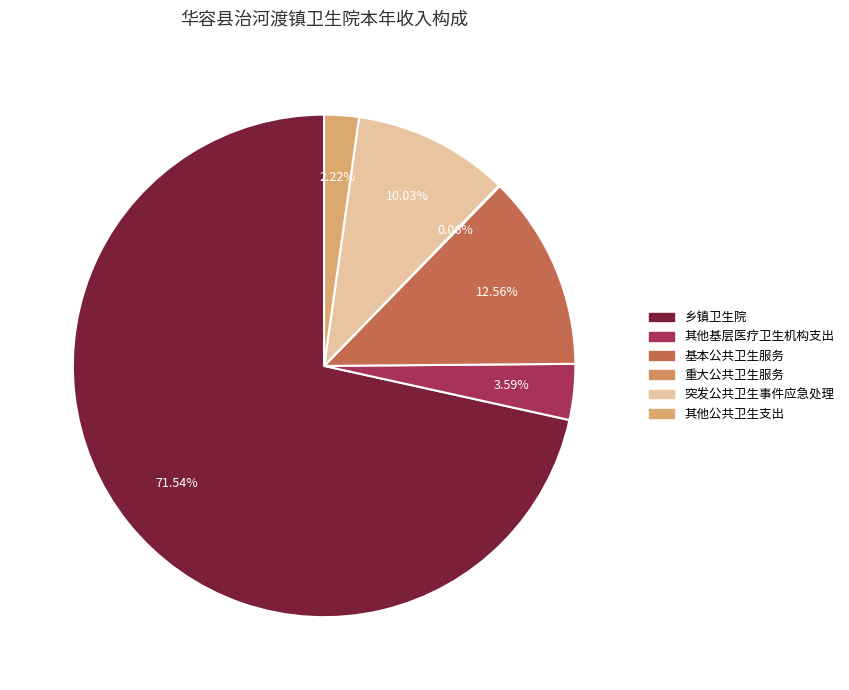

To the nearest percent, what is the average slice percentage?

17%